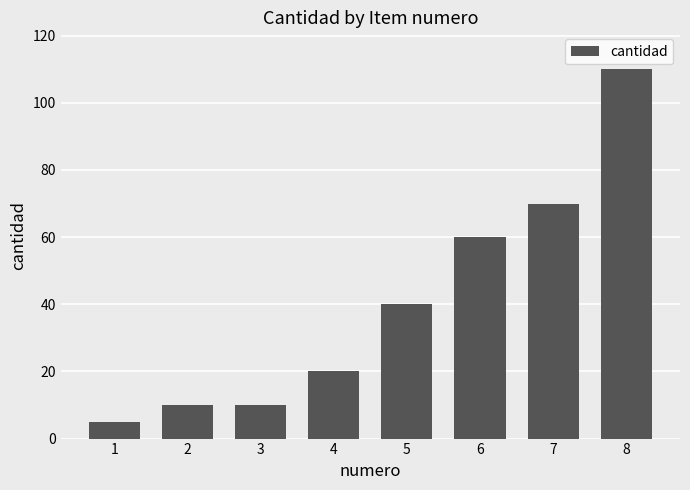

What is the smallest value displayed?

5